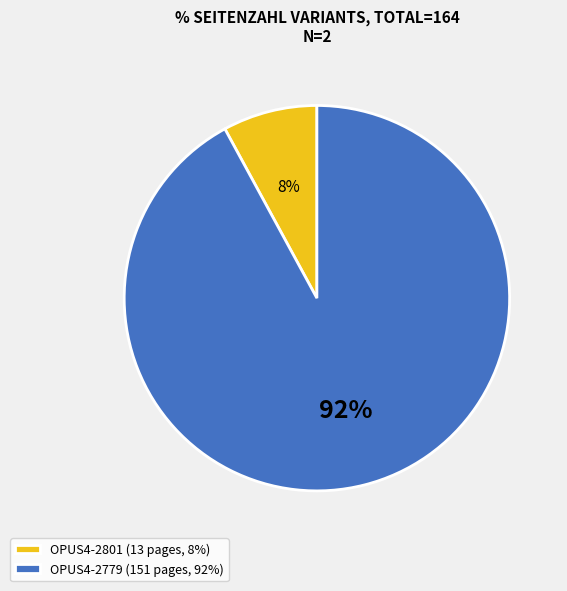

What percentage is the OPUS4-2801 slice, to the nearest percent?

8%